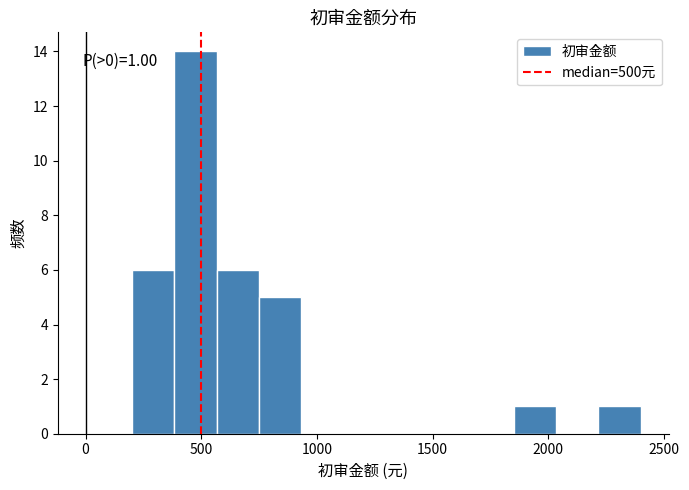

Read against the x-axis, roughly where is the centre of the tallest bar?

500